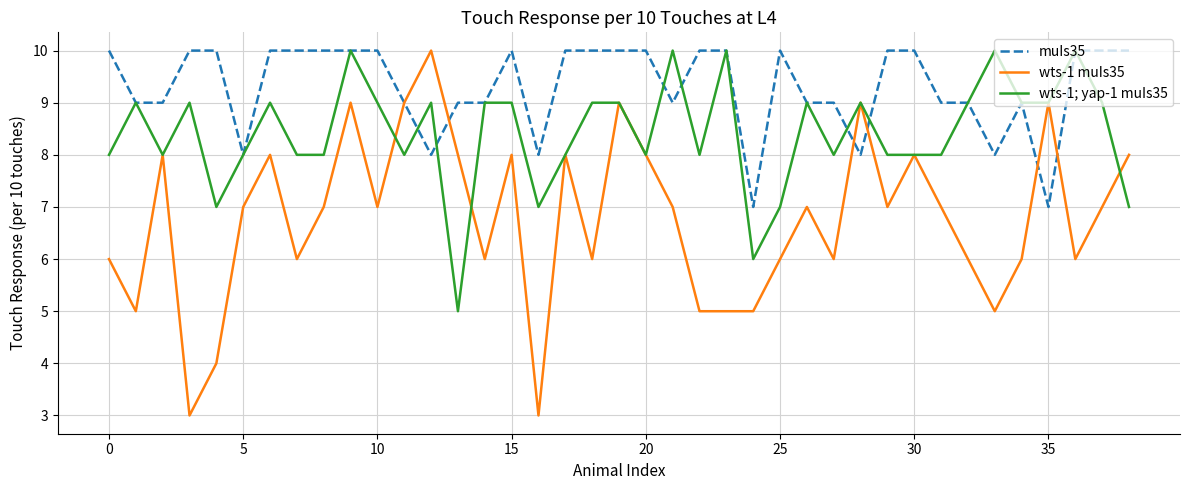

What is the minimum value shown in the chart?

3